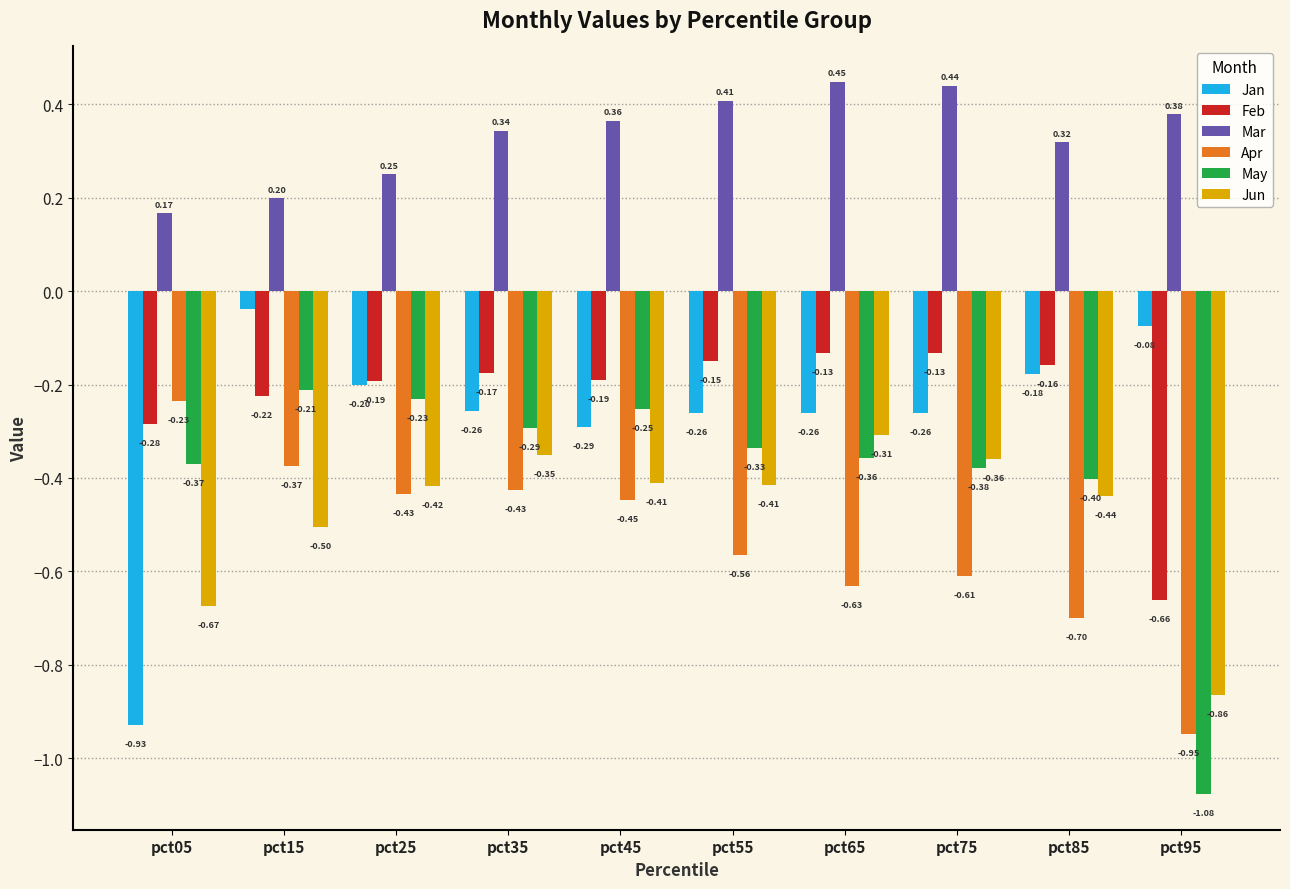

At which category is the sum across all series the highest?

pct15